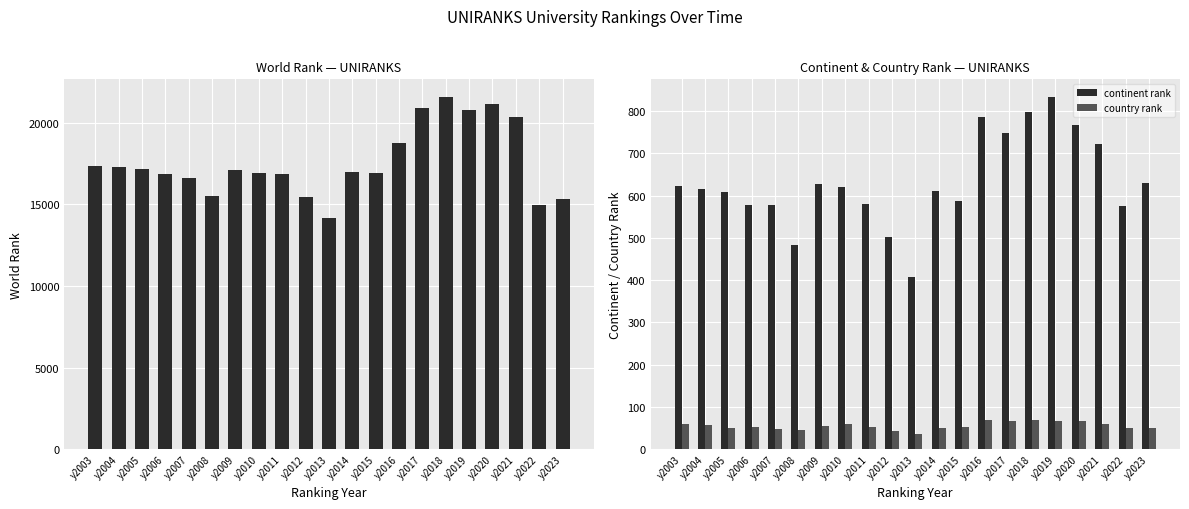

How many data points does each series have?

21